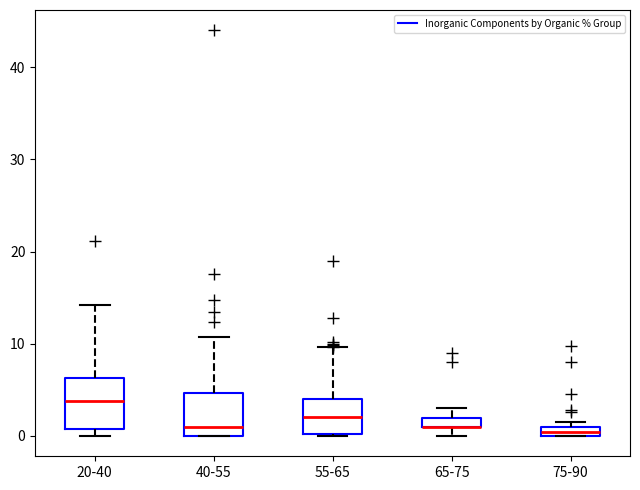

Where is the lower edge of the box for 20-40 on the y-axis? The values are not printed on the chart, so give them approximately, as read against the axis.

1